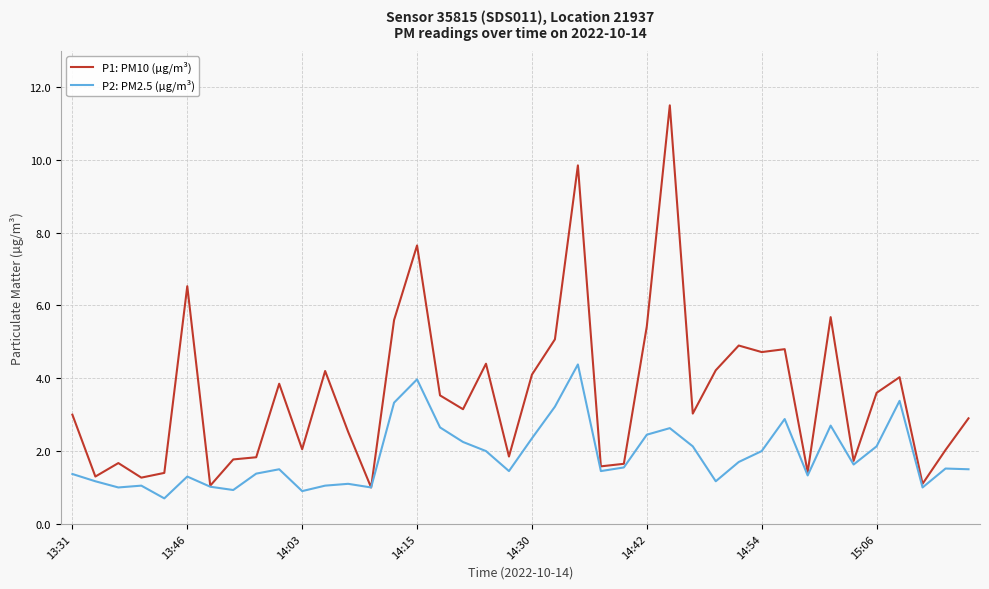

Which series has the largest total across all categories?

P1: PM10 (µg/m³)